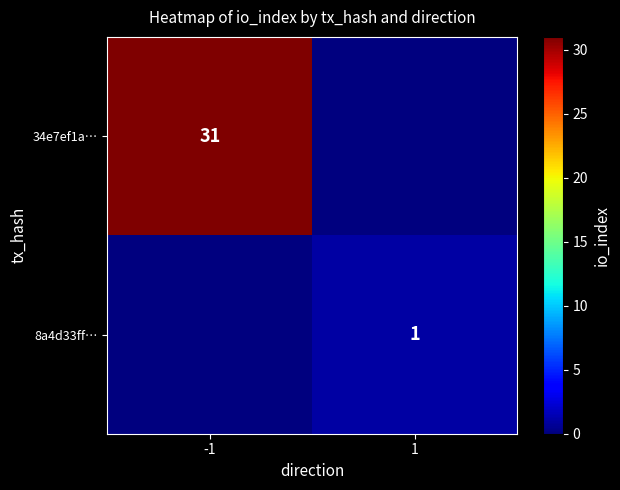

The value of 8a4d33ff… at 1 is 0. True or false?

False